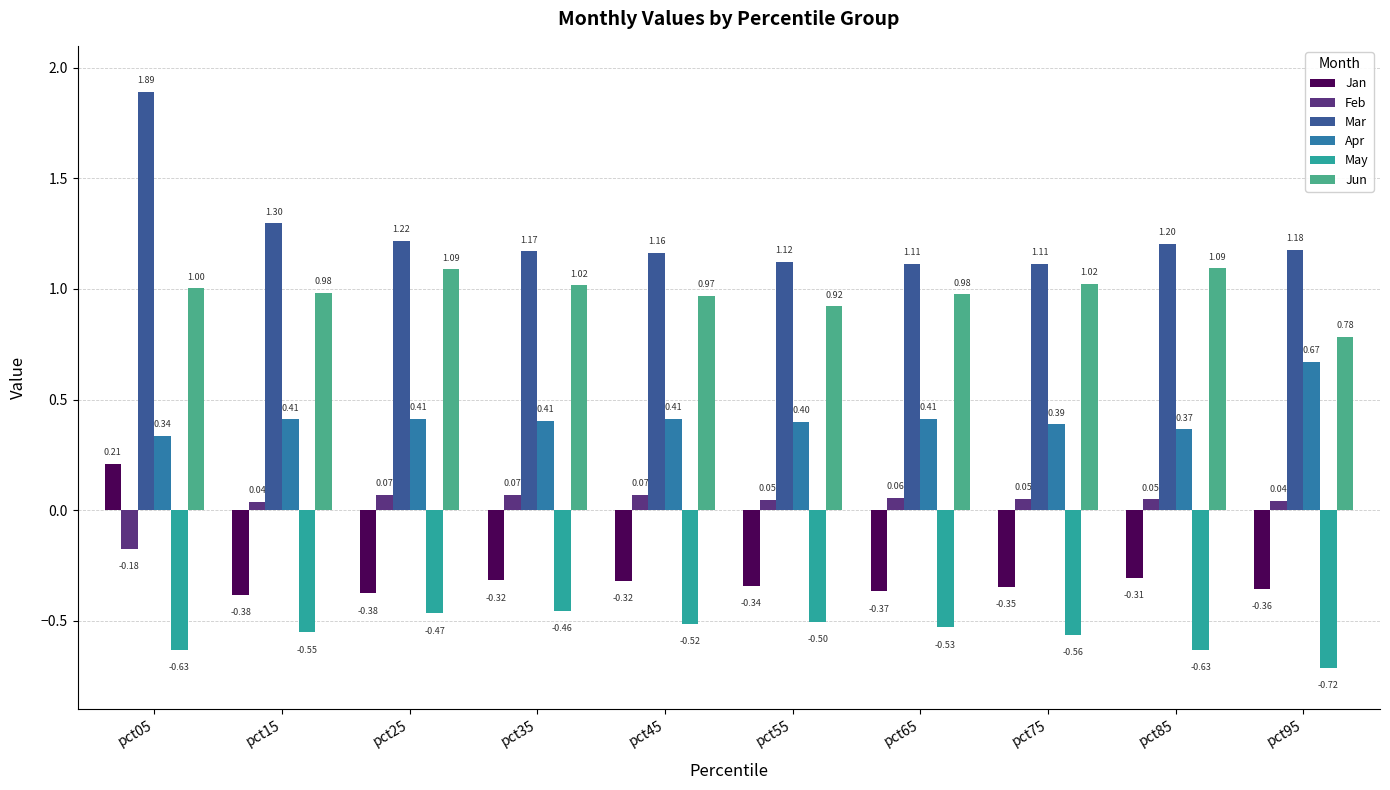

The value of Apr at pct45 is 0.4. True or false?

True